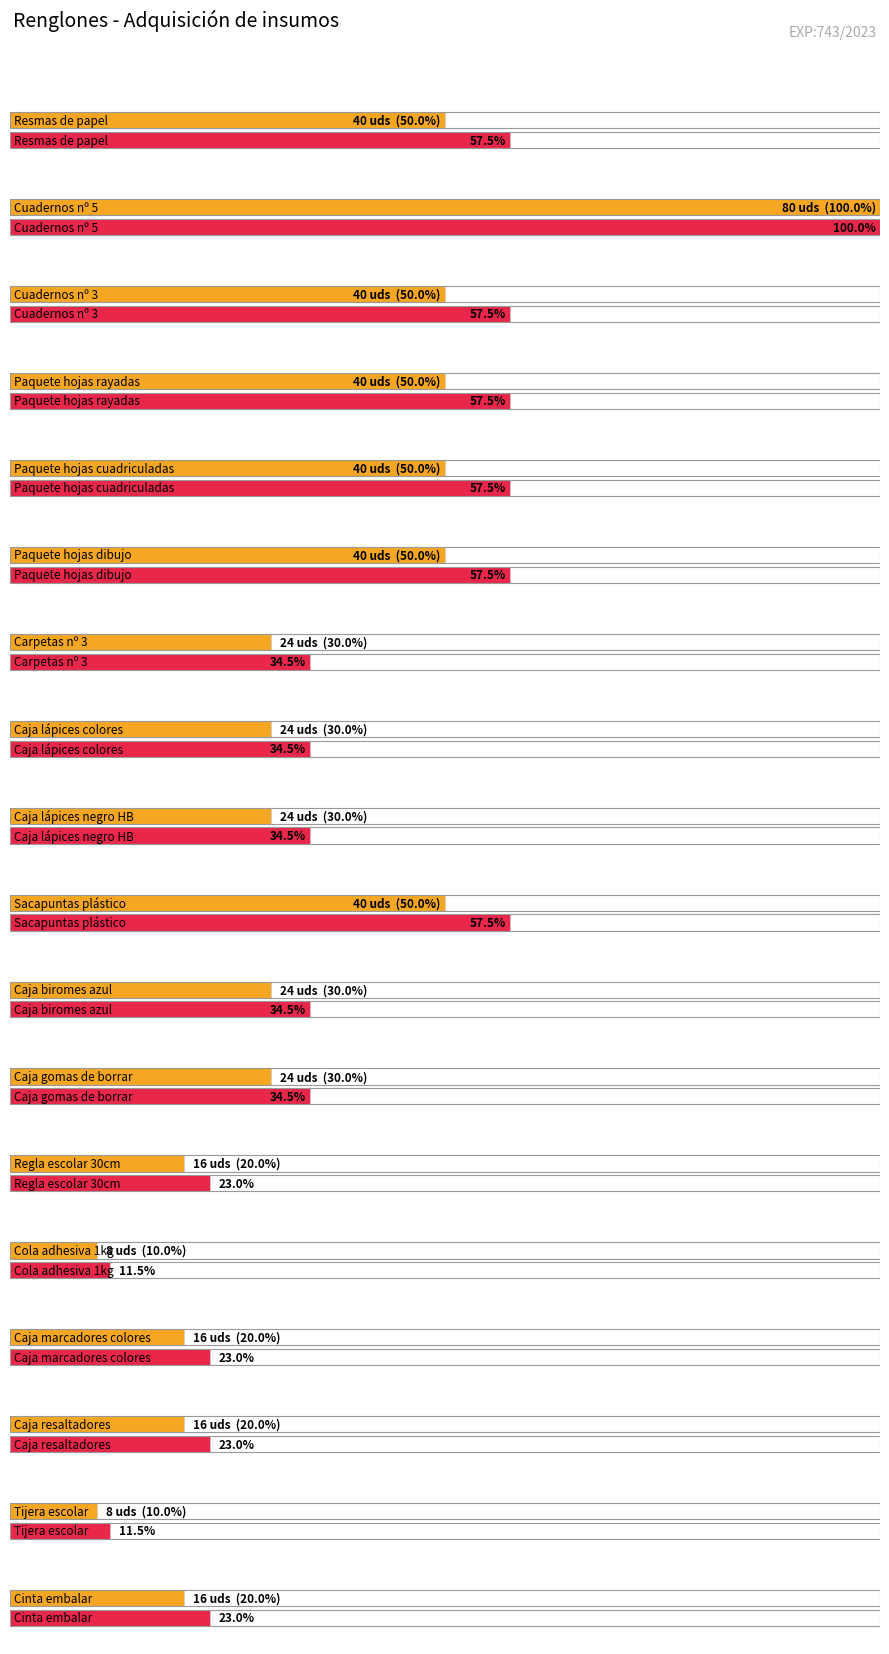

Reading left to right, transcribe all the data shown in this chart.

40	80	40	40	40	40	24	24	24	40	24	24	16	8	16	16	8	16